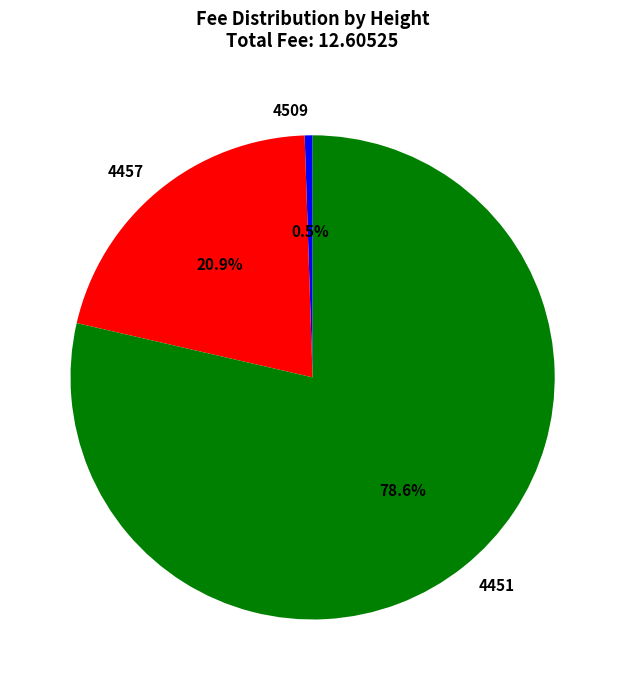

True or false: 4451 accounts for 67% of the total.

False